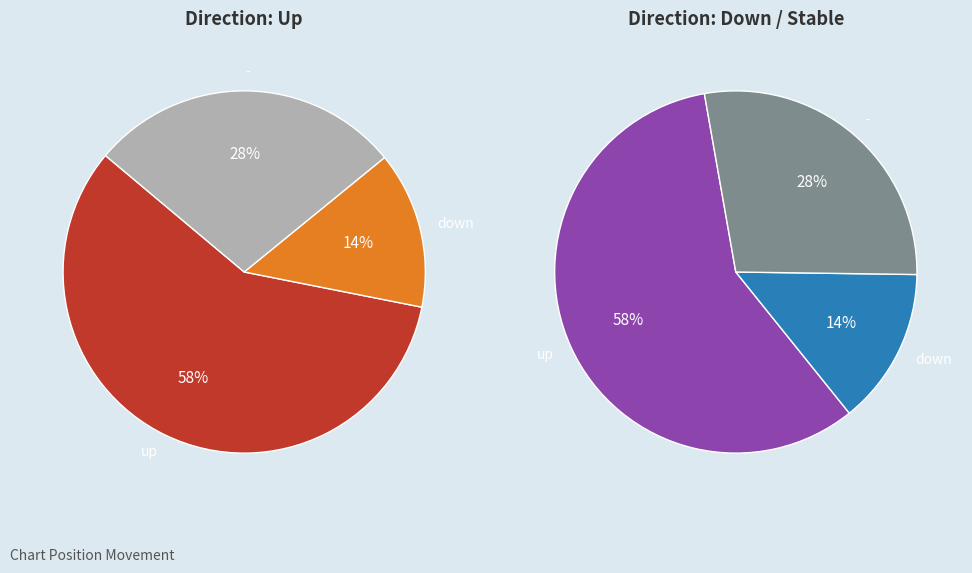

Do down and up together represent more than half of the pie?

Yes